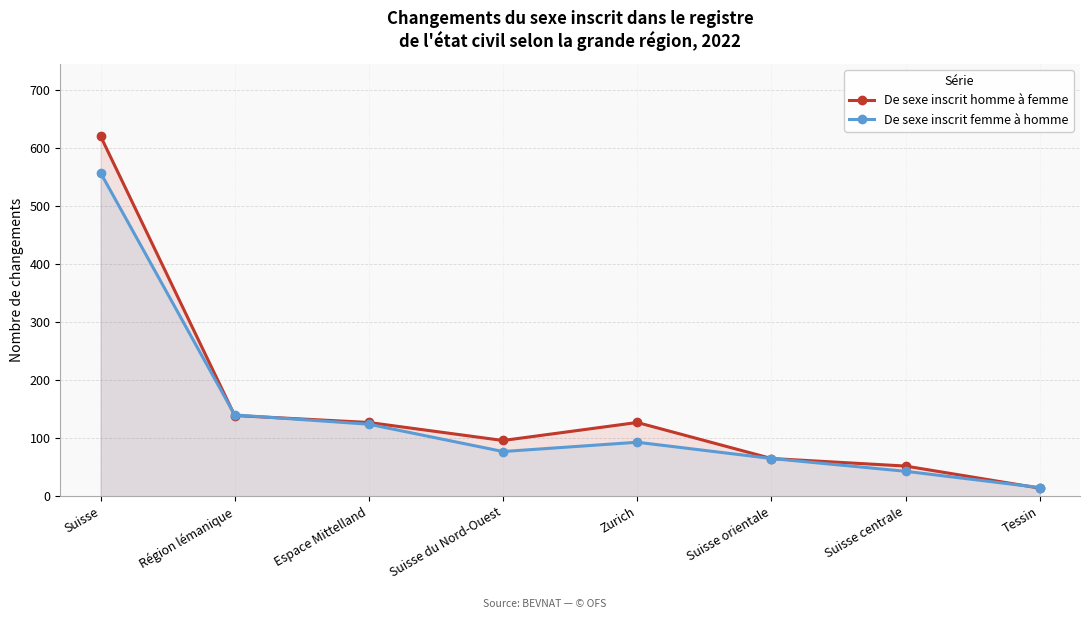

Rank the categories by De sexe inscrit femme à homme value from lowest to highest.

Tessin, Suisse centrale, Suisse orientale, Suisse du Nord-Ouest, Zurich, Espace Mittelland, Région lémanique, Suisse